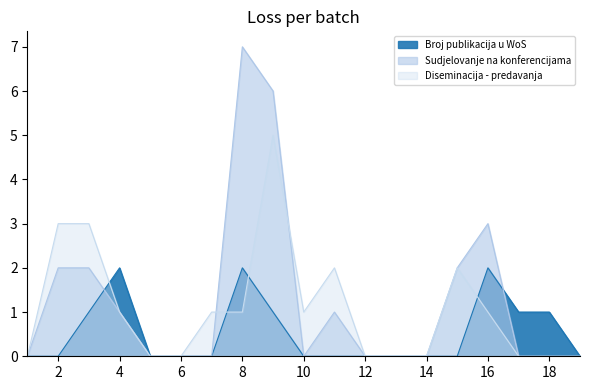

Reading left to right, extract all data points from this chart.

Broj publikacija u WoS: 0	0	1	2	0	0	0	2	1	0	0	0	0	0	0	2	1	1	0
Sudjelovanje na konferencijama: 0	2	2	1	0	0	0	7	6	0	1	0	0	0	2	3	0	0	0
Diseminacija - predavanja: 0	3	3	1	0	0	1	1	5	1	2	0	0	0	2	1	0	0	0